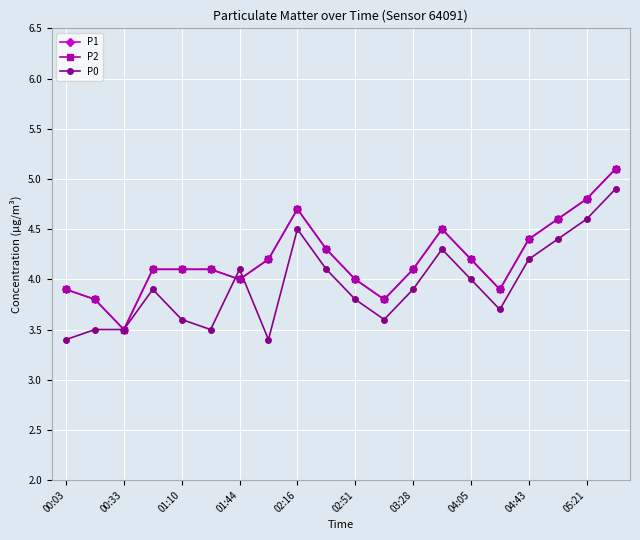

What is the difference between the maximum and second lowest values in the P1 series?

1.3